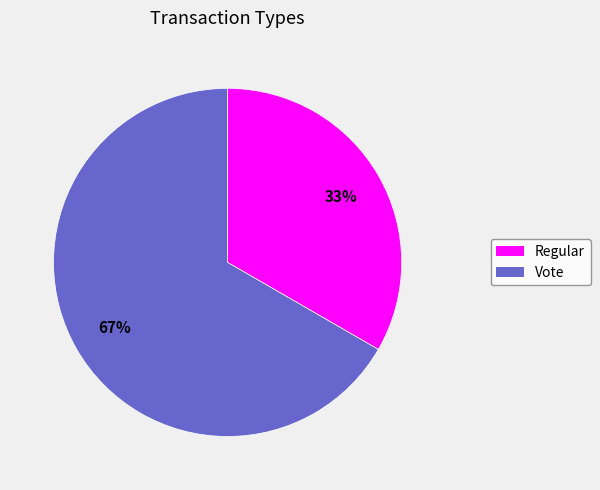

Is the sum of Vote and Regular greater than half?

Yes